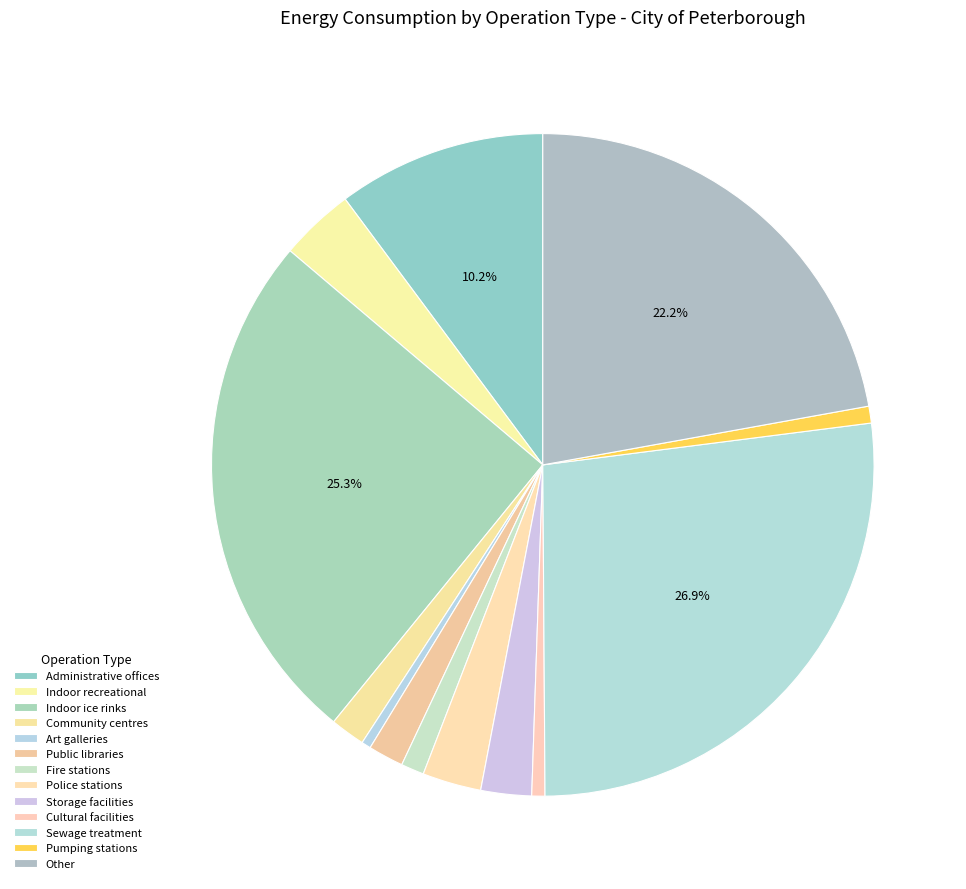

Count the number of slices in the pie.

13